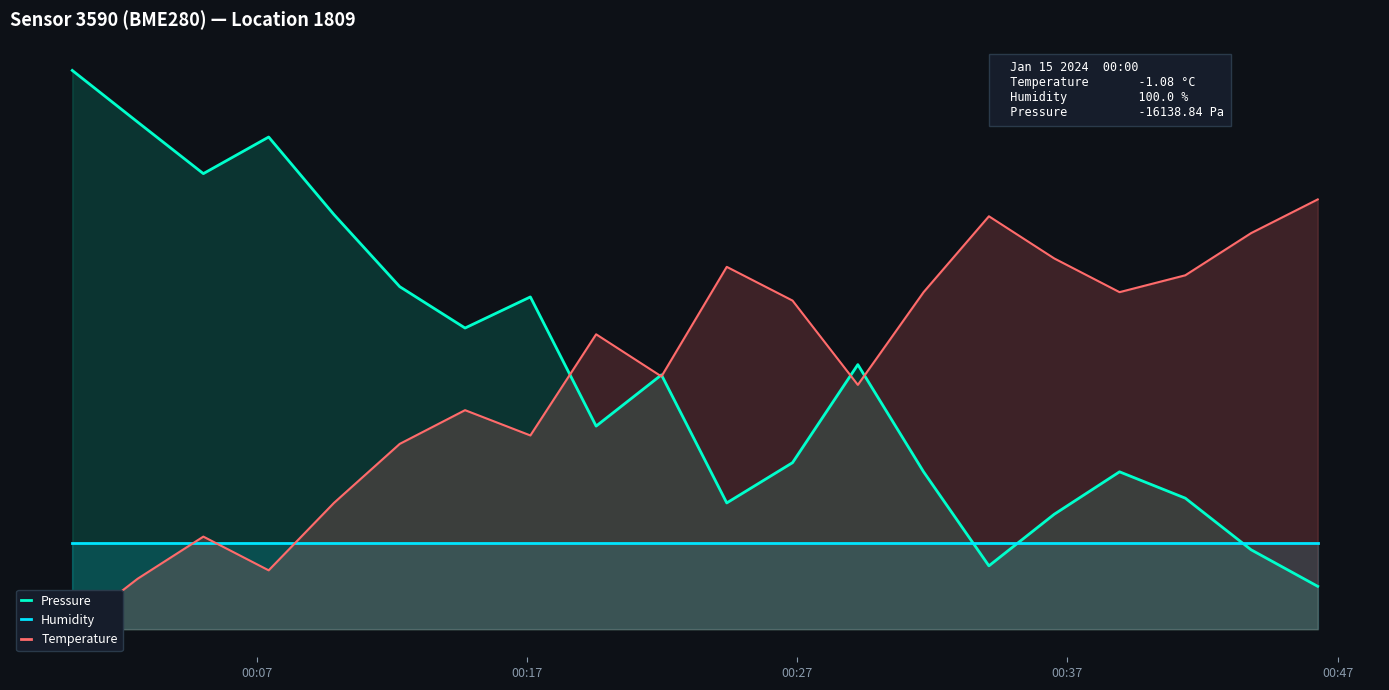

Which series ends up on top after the final intersection of Humidity and Temperature?

Temperature